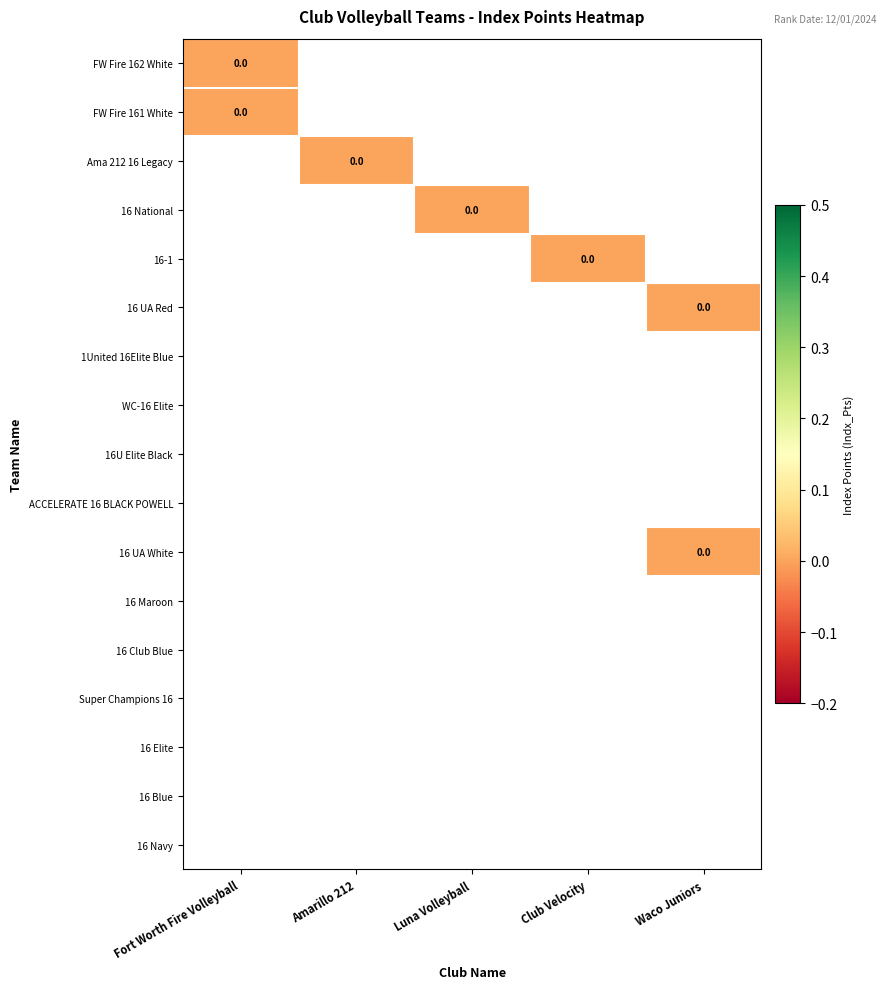

Which series has the largest total across all categories?

FW Fire 162 White